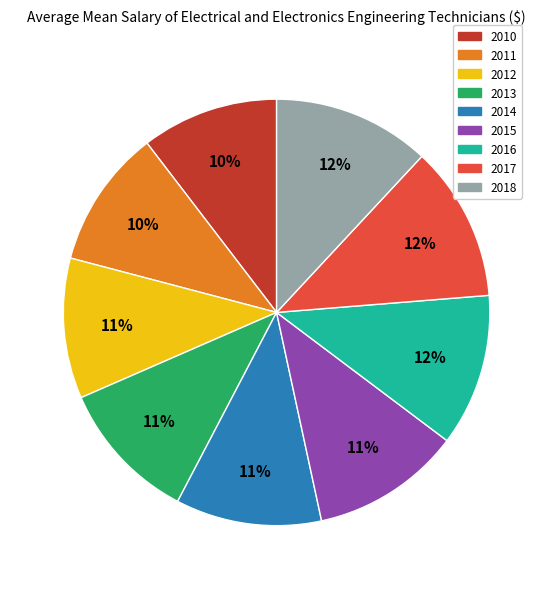

How many segments does this pie chart have?

9